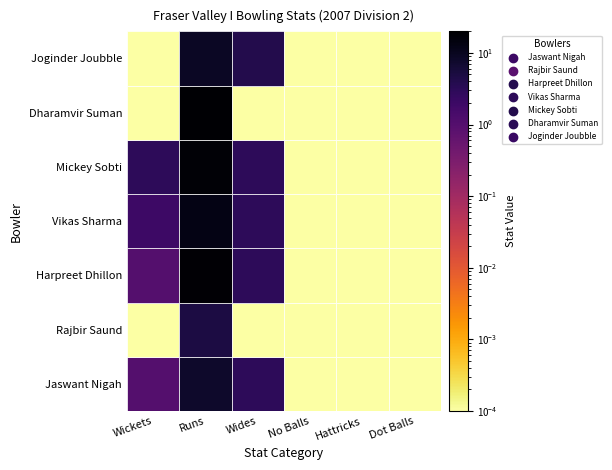

What is the maximum value for Mickey Sobti?

18